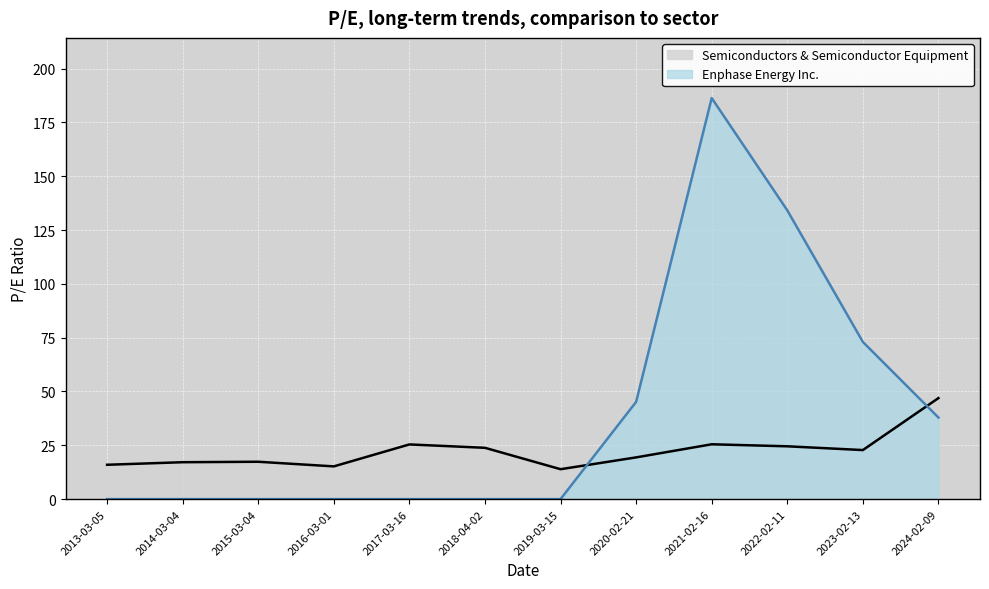

After their last crossing, which series has the higher values: Semiconductors & Semiconductor Equipment or Enphase Energy Inc.?

Semiconductors & Semiconductor Equipment